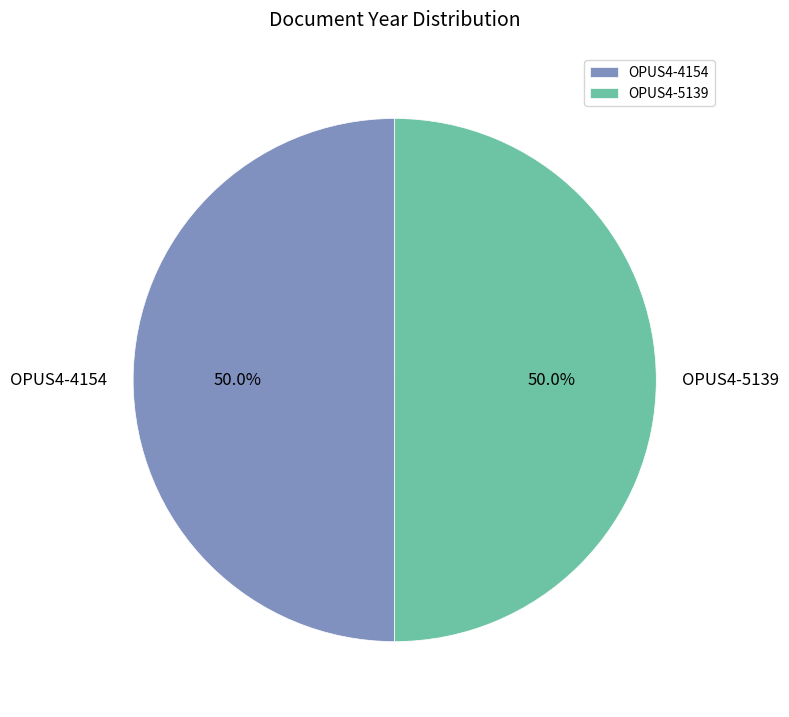

Count the number of slices in the pie.

2